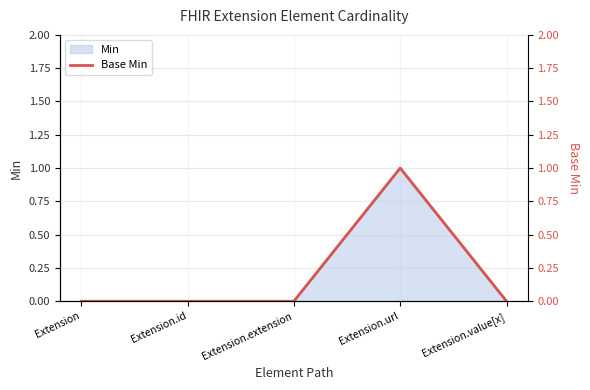

How many interior local peaks (higher than both neighbors) does the data have?

1